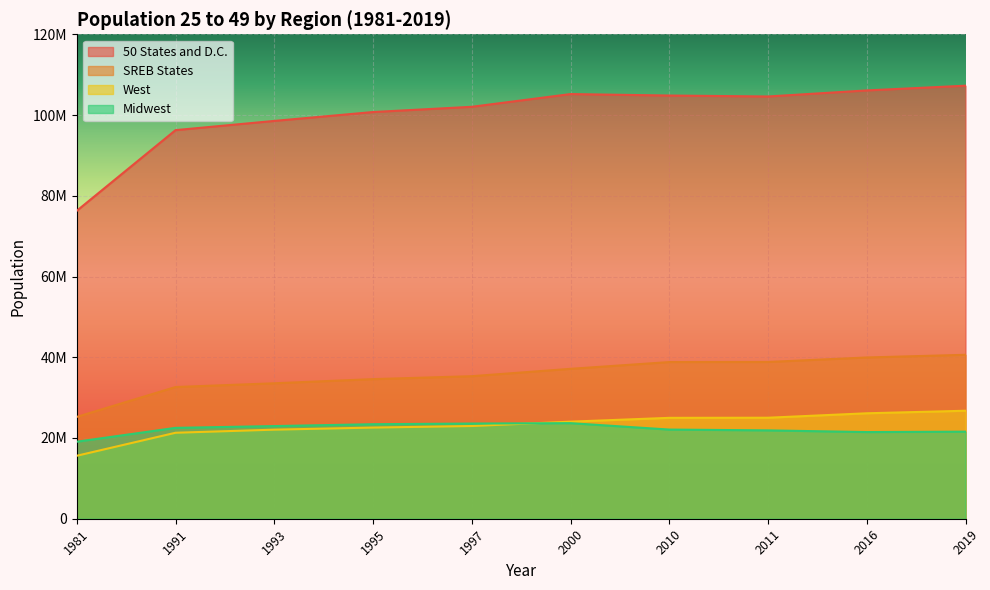

At which label does Midwest first exceed 22509016?

1993